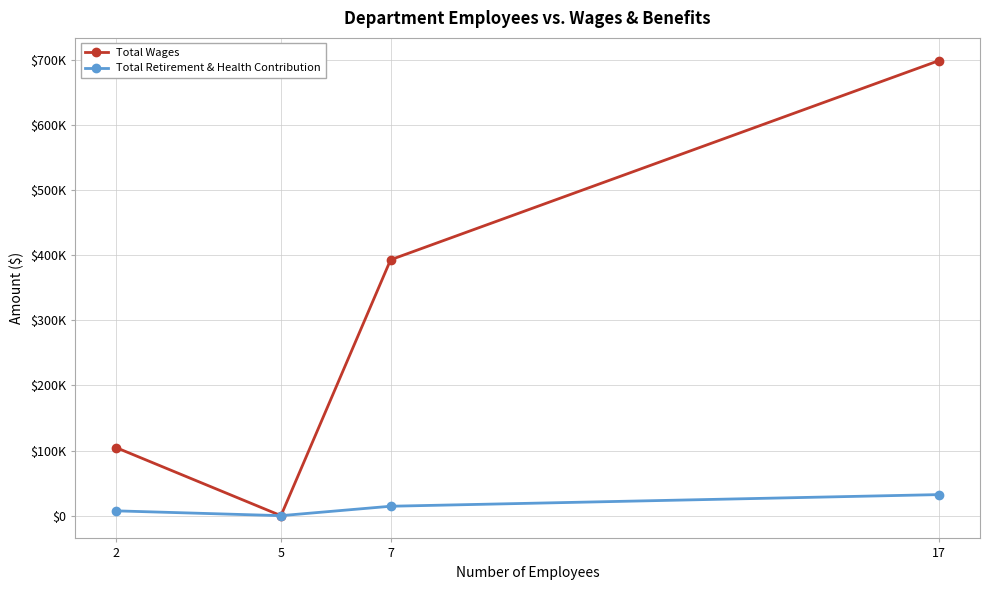

List the series in order of their peak value, highest first.

Total Wages, Total Retirement & Health Contribution